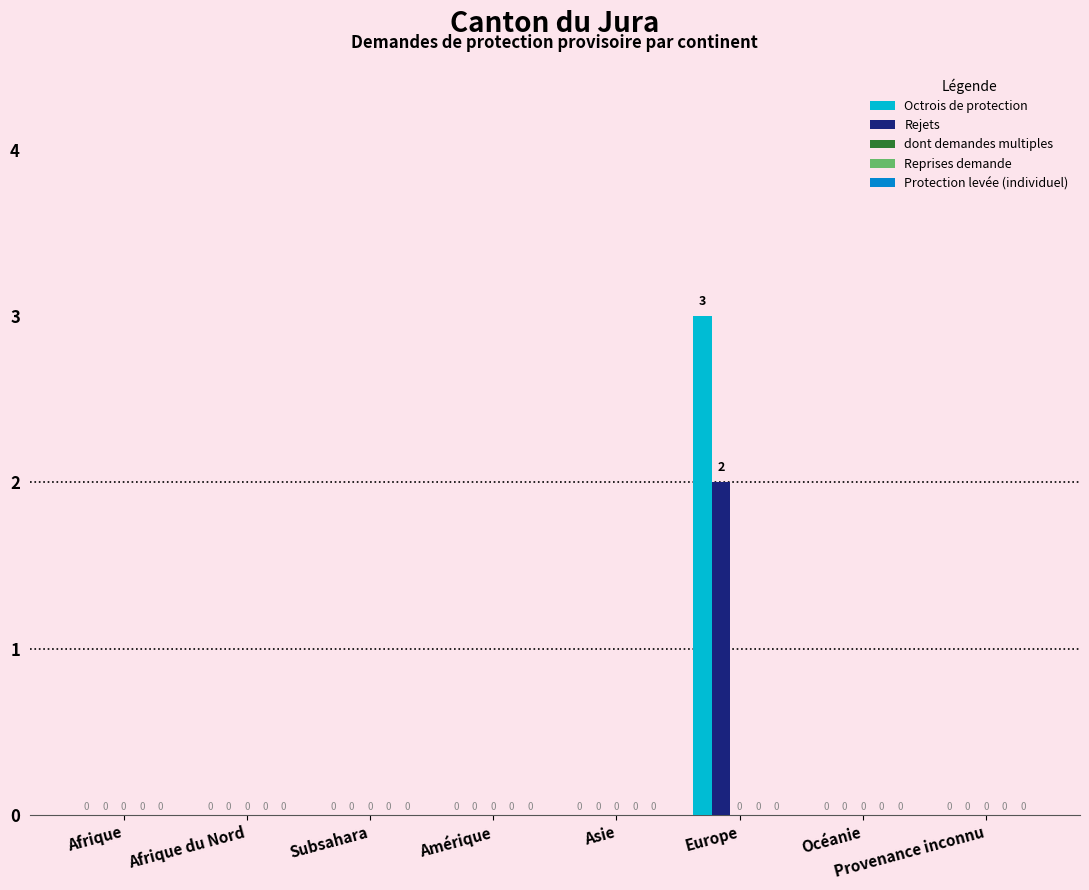

What is the sum of the Octrois de protection values at Océanie and Europe?

3